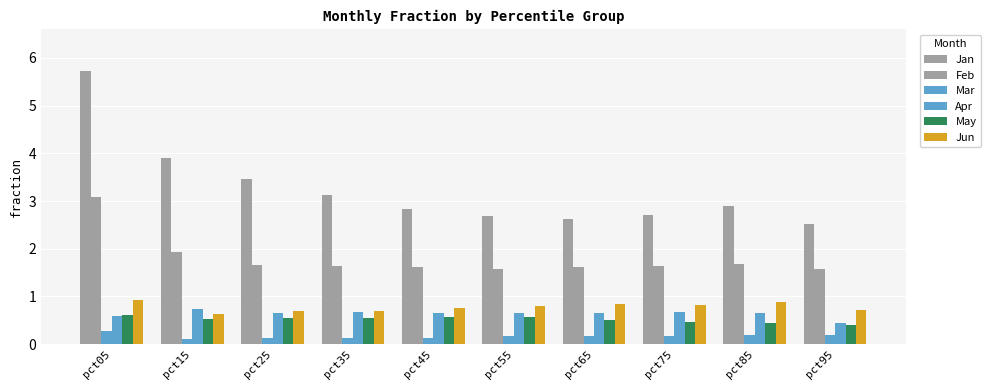

What is the difference between the highest and lowest values at pct95?

2.3